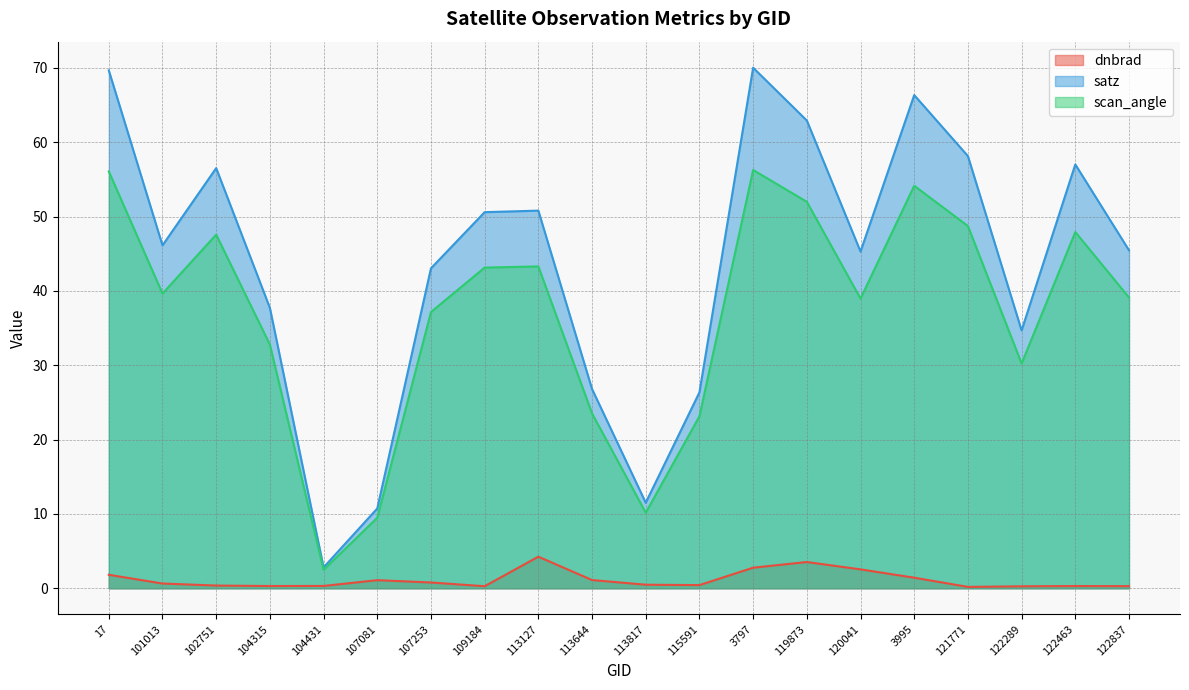

At which category is the sum across all series the highest?

3797